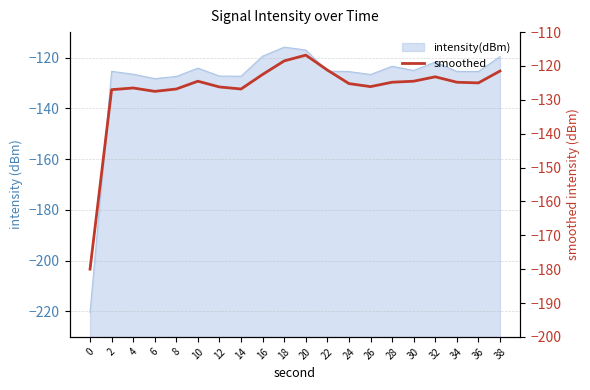

Rank the categories by value from lowest to highest.

0, 6, 2, 8, 14, 4, 12, 26, 24, 36, 28, 34, 10, 30, 32, 16, 38, 22, 18, 20